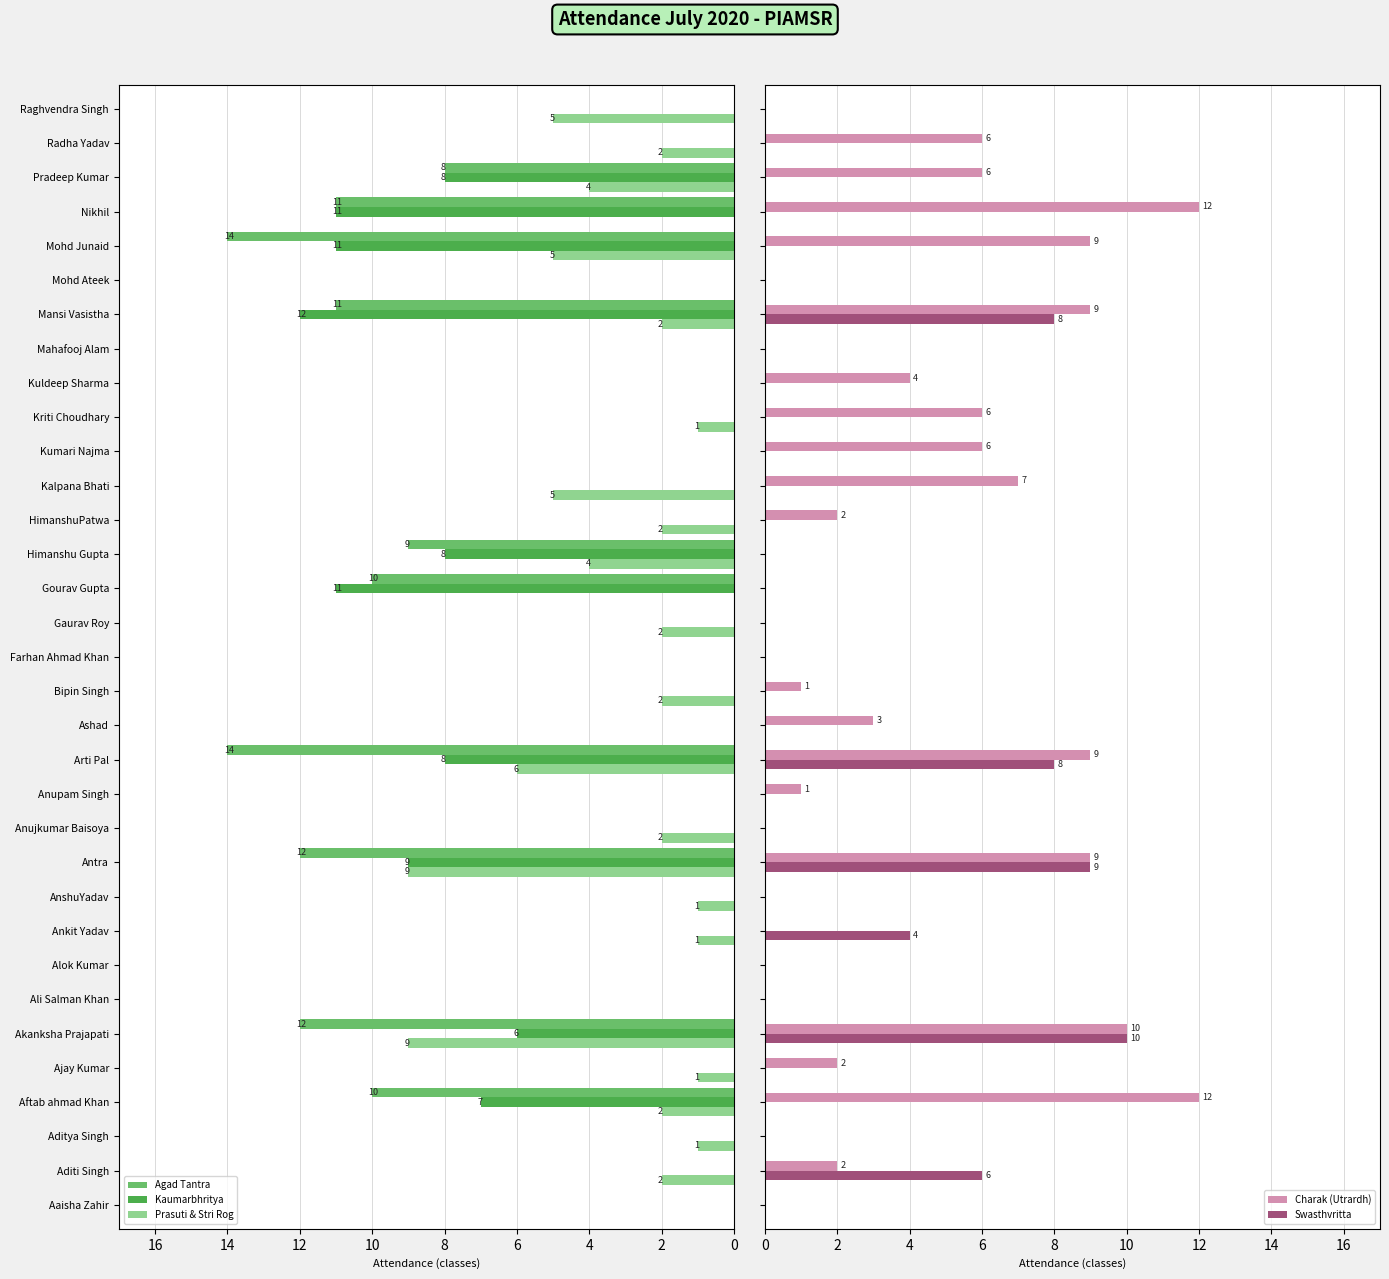

Between 8 and 25, which is larger?

8